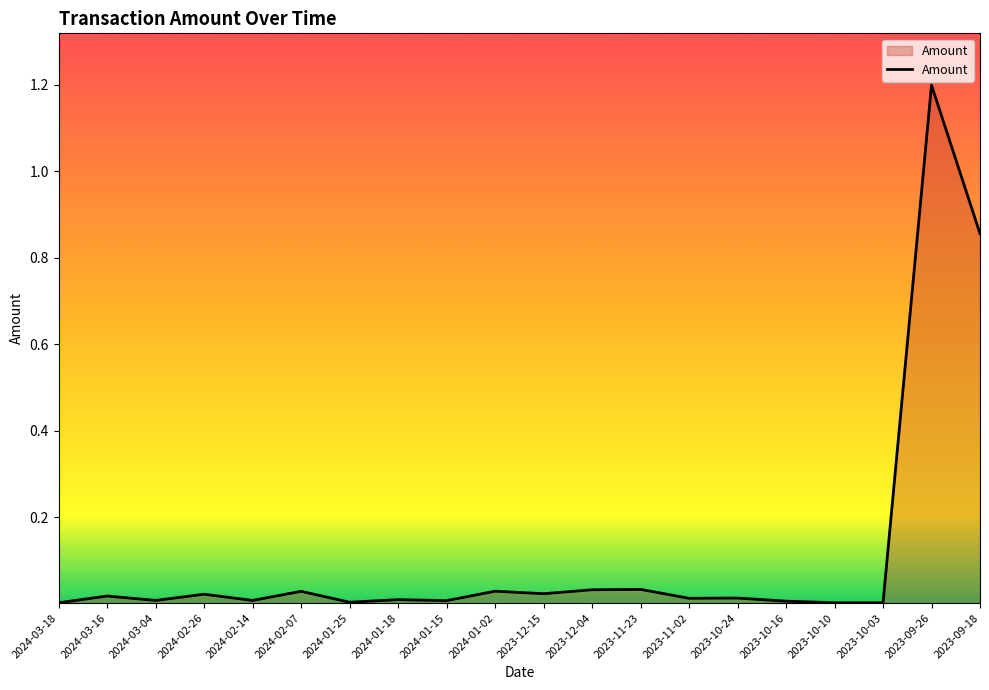

True or false: the data has more than 0 interior local peaks.

True